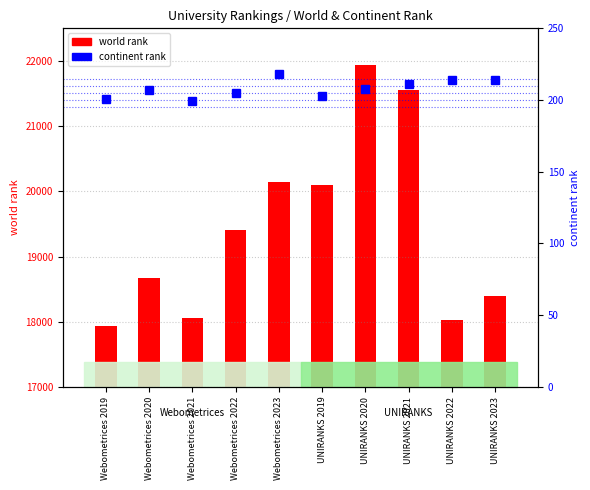

What is the average value of the world rank series?

19423